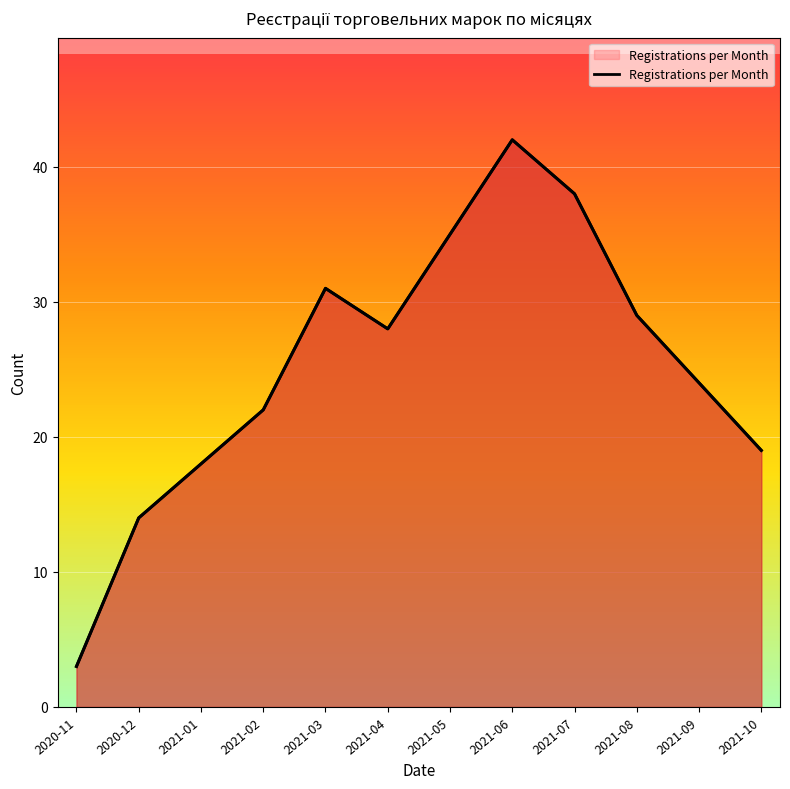

What is the change in value from 2020-12 to 2021-07?

+24